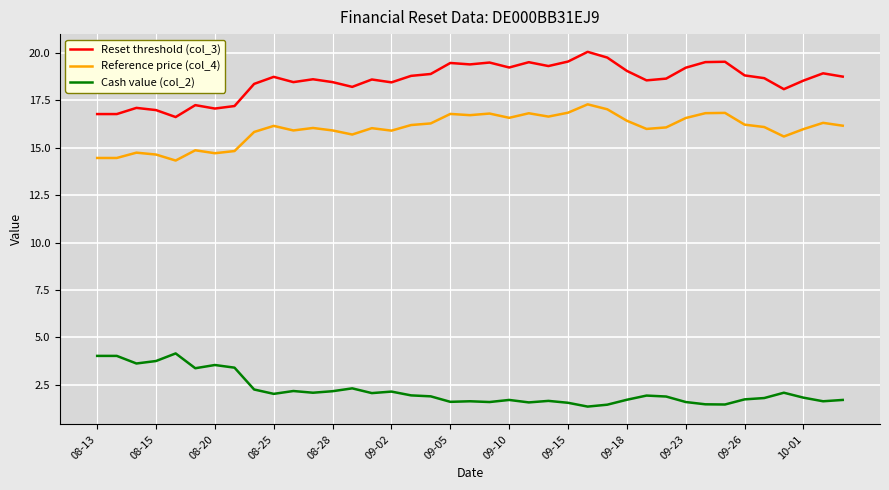

What are all the series names shown in the legend?

Reset threshold (col_3), Reference price (col_4), Cash value (col_2)